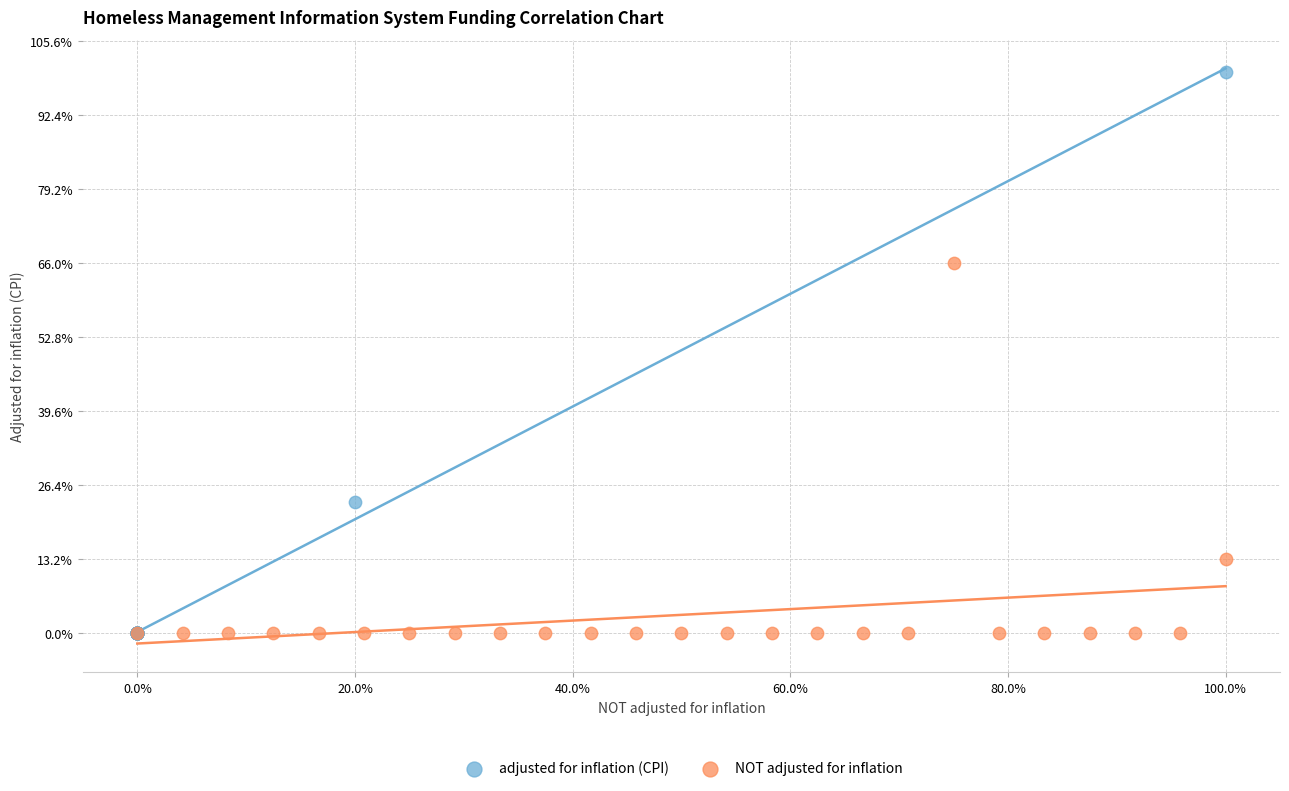

Which series has the largest Y range (max minus min)?

adjusted for inflation (CPI)